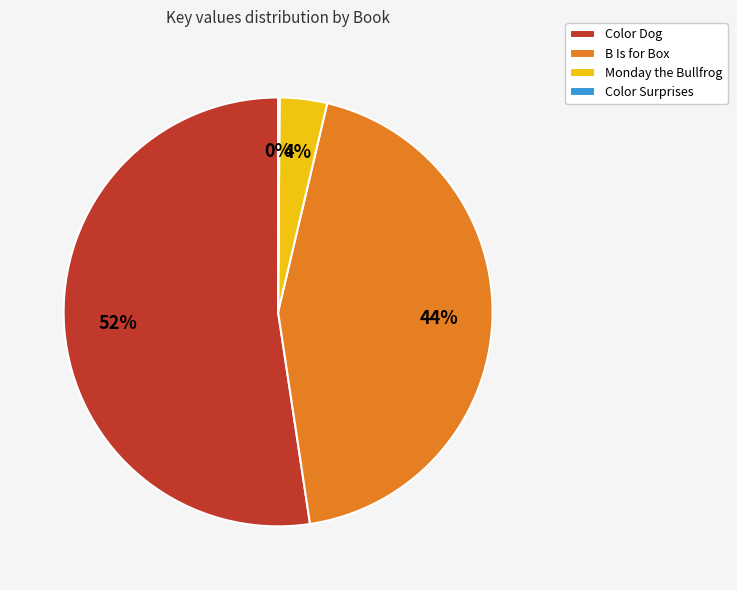

Is it true that Monday the Bullfrog is 4% of the pie?

True